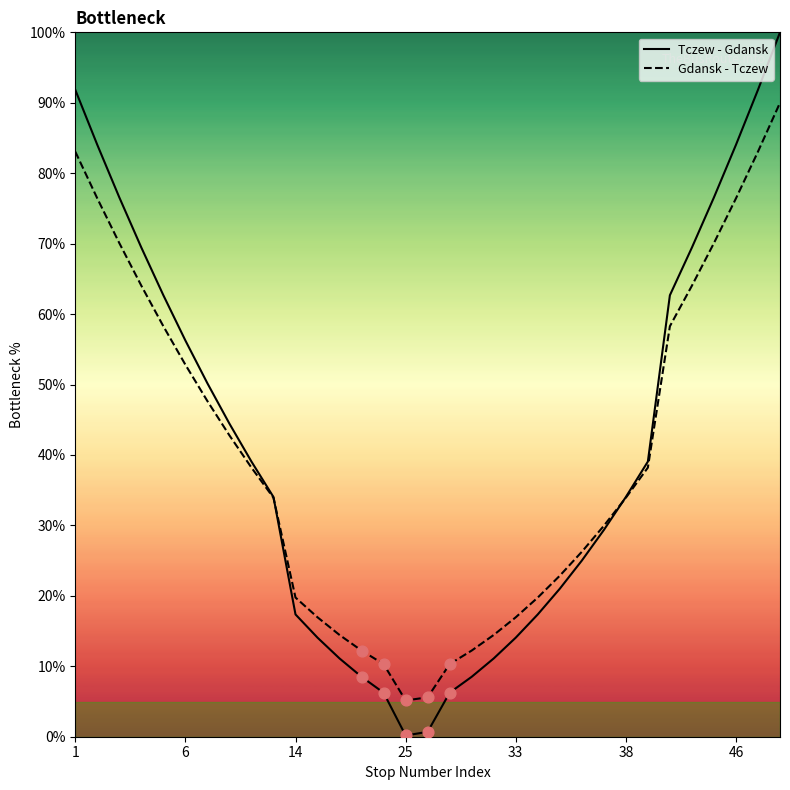

Which series reaches the minimum Y coordinate?

Tczew - Gdansk